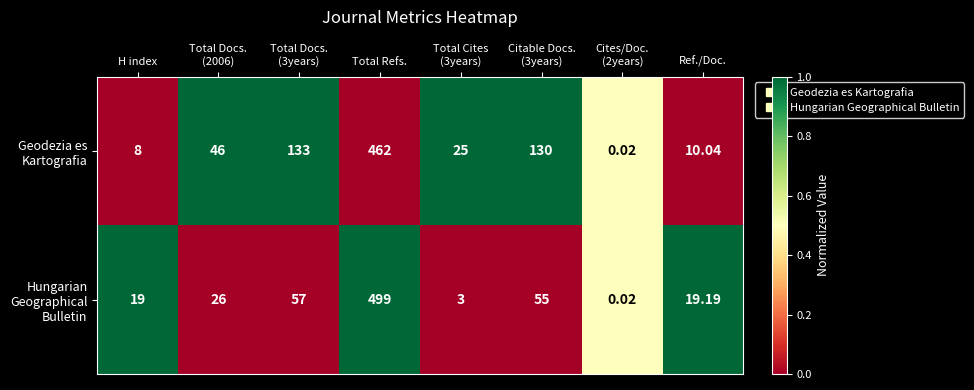

How many series are shown in this chart?

2